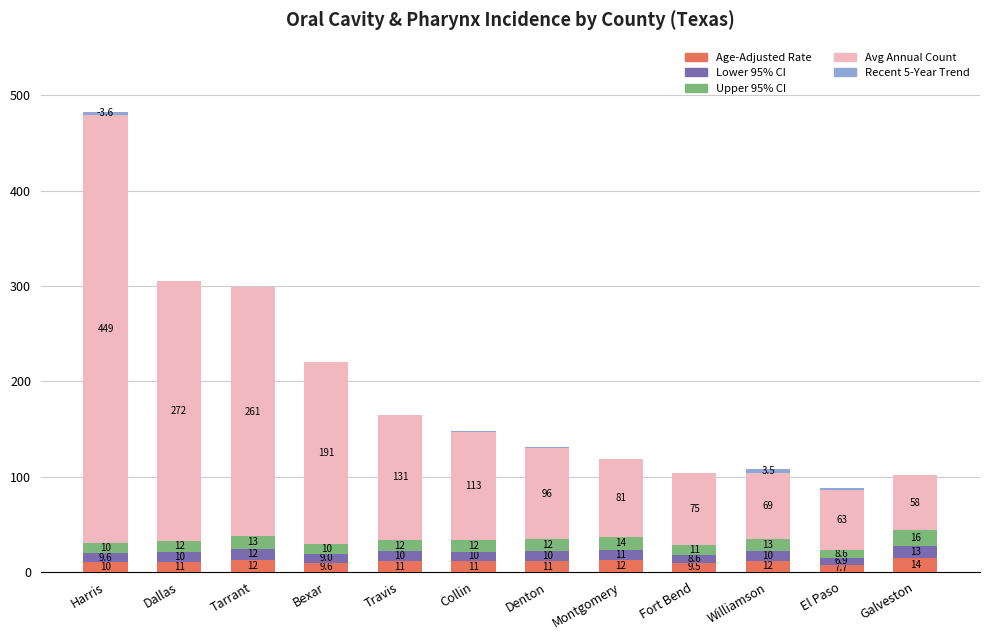

Does the chart contain any negative values?

No